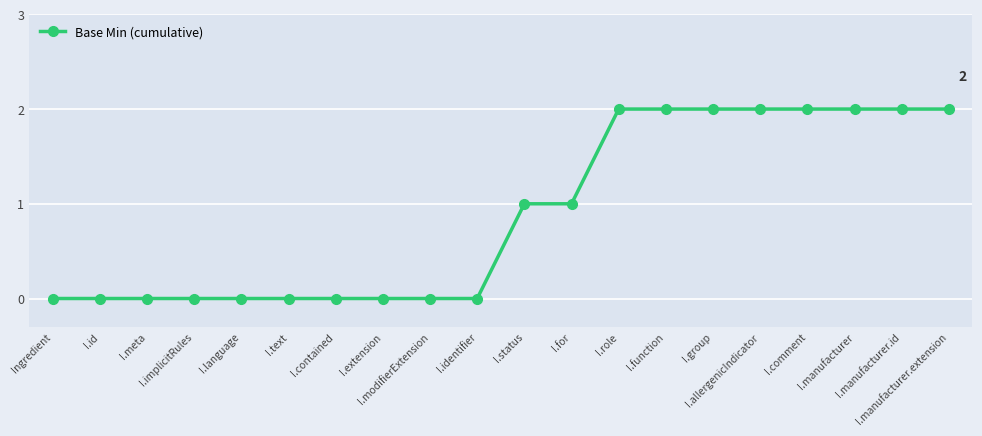

What is the value of the 16th point from the left?

2